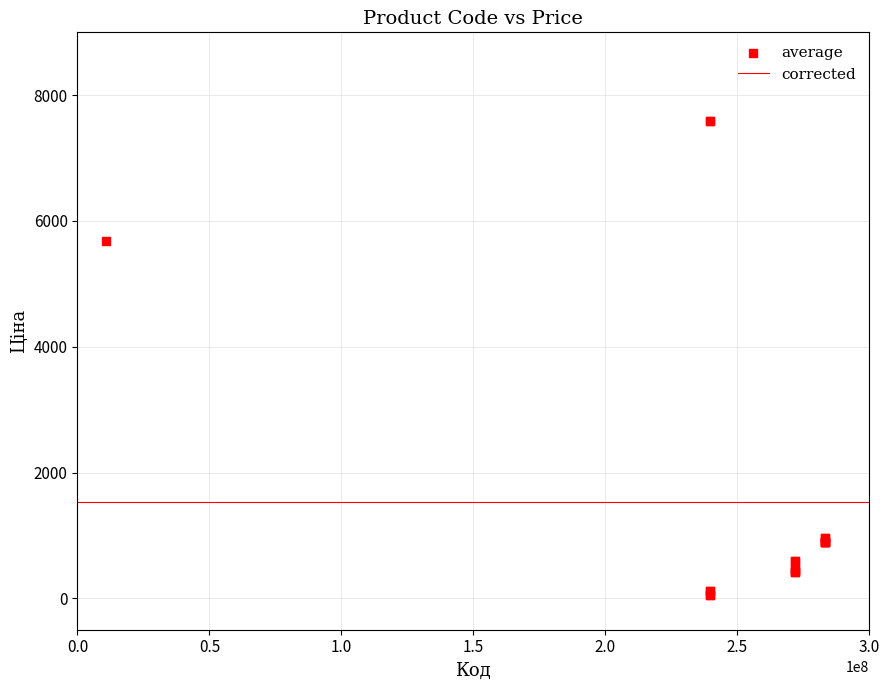

What Y value in the scatter plot is closest to 3826?

5673.8